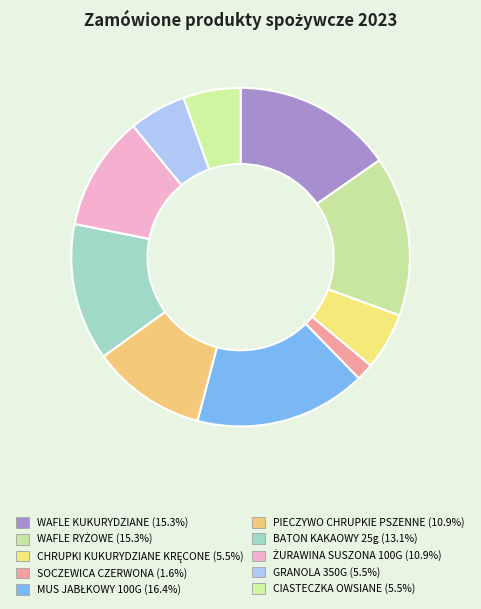

Which has a higher value, PIECZYWO CHRUPKIE PSZENNE or BATON KAKAOWY 25g?

BATON KAKAOWY 25g